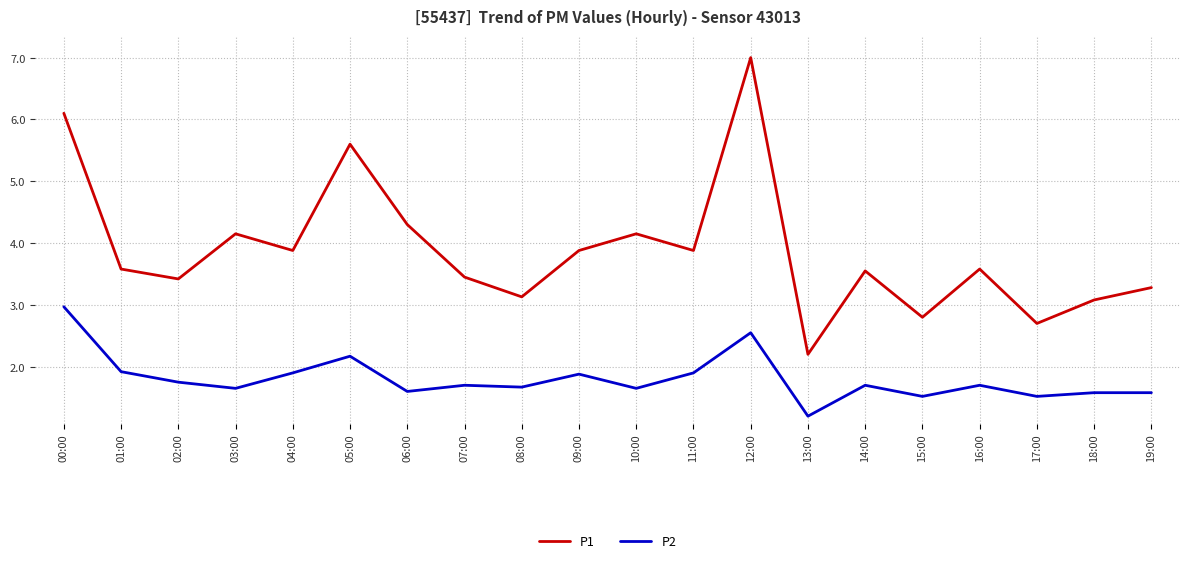

The P2 series shows 1.5 at 17:00. True or false?

True